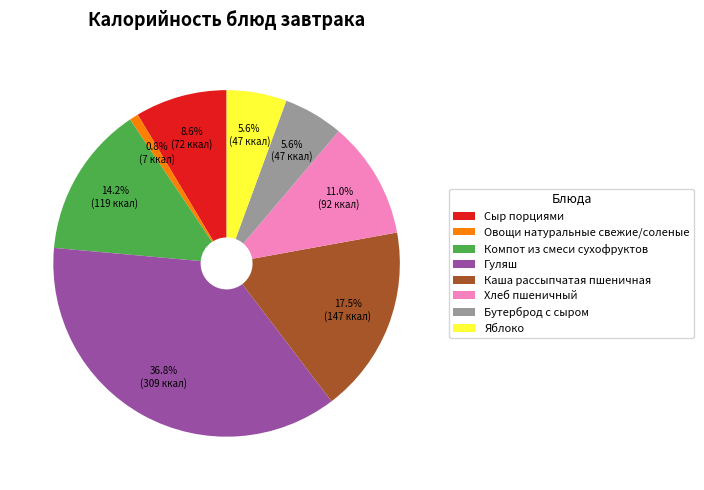

Count the number of slices in the pie.

8